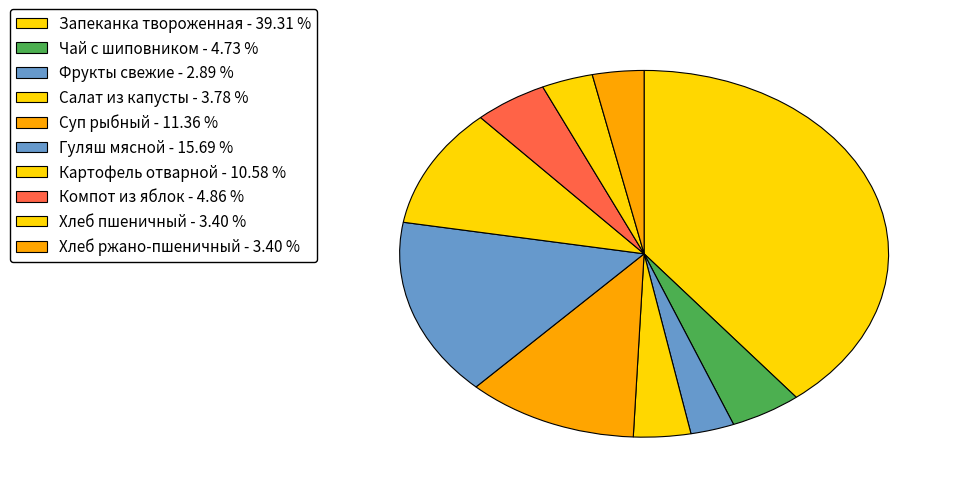

What percentage is the Хлеб пшеничный slice, to the nearest percent?

3%